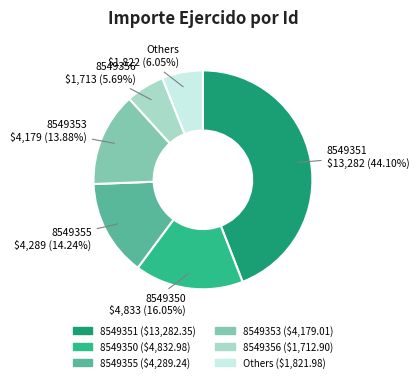

How many segments does this pie chart have?

6